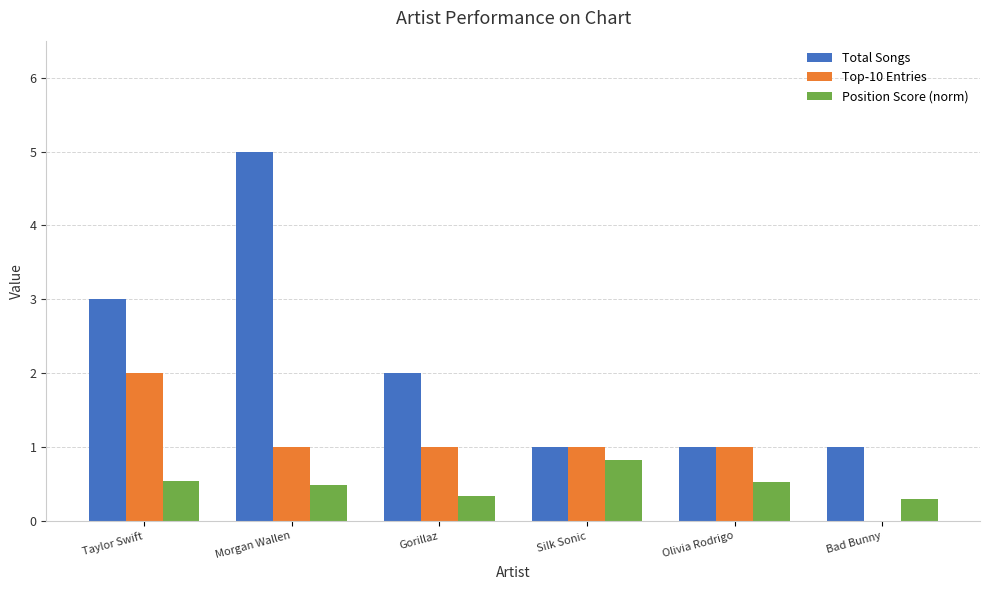

How many series are shown in this chart?

3